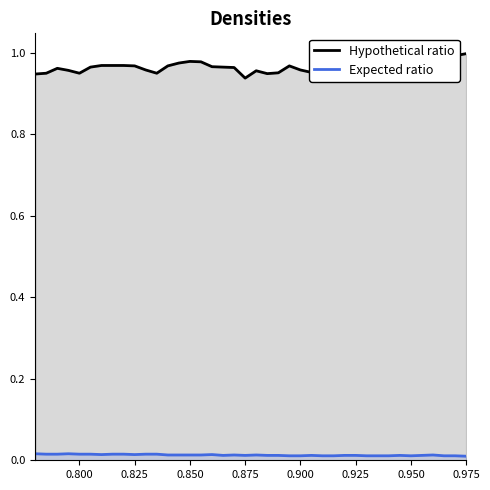

Which series has the widest spread of values?

Hypothetical ratio